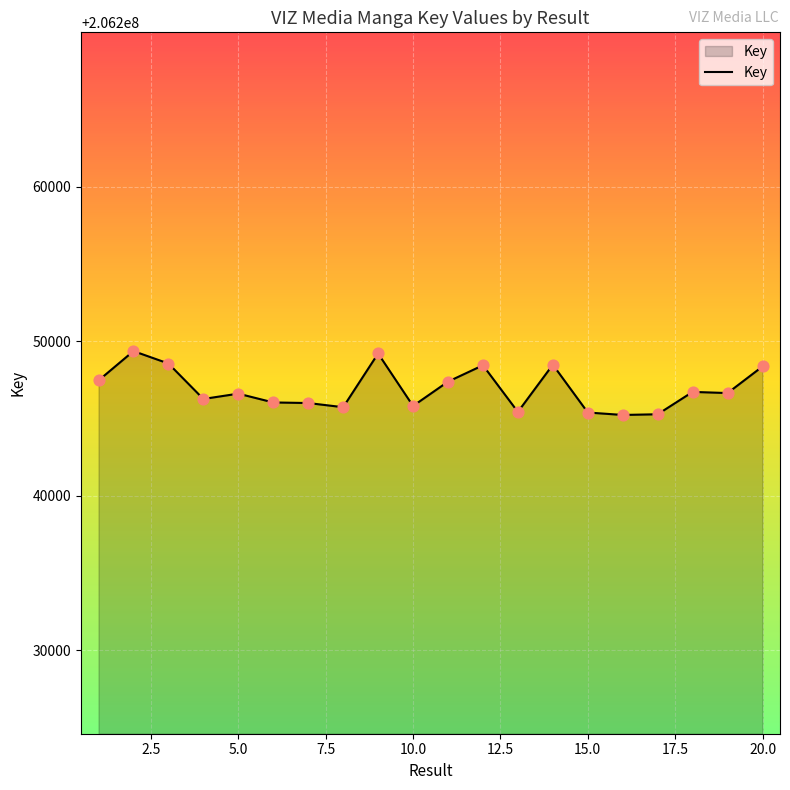

What is the greatest value displayed?

206249359